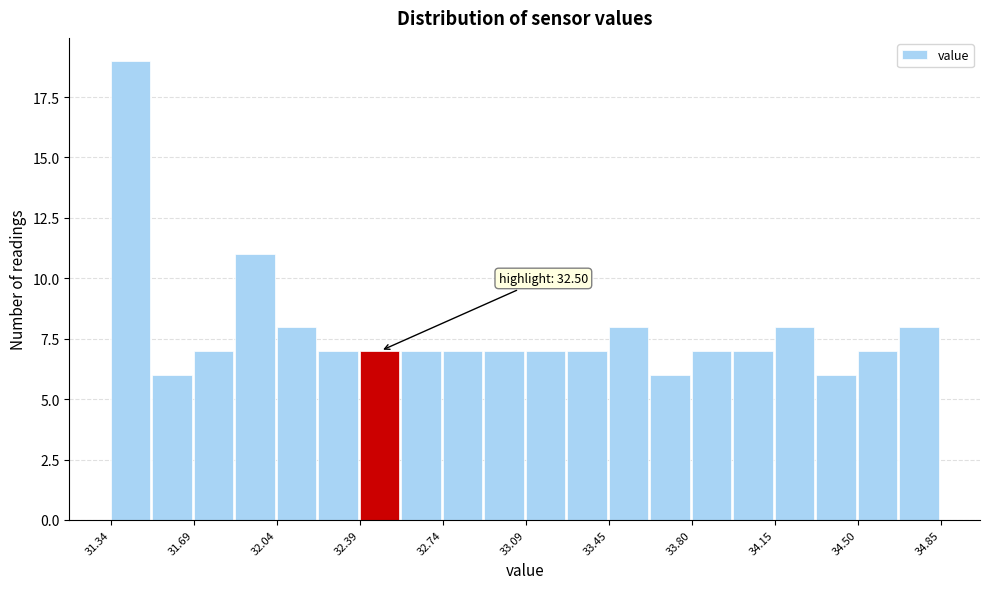

Around what value on the x-axis is the tallest bar? Give the approximate position of its centre, as read against the axis.

31.40